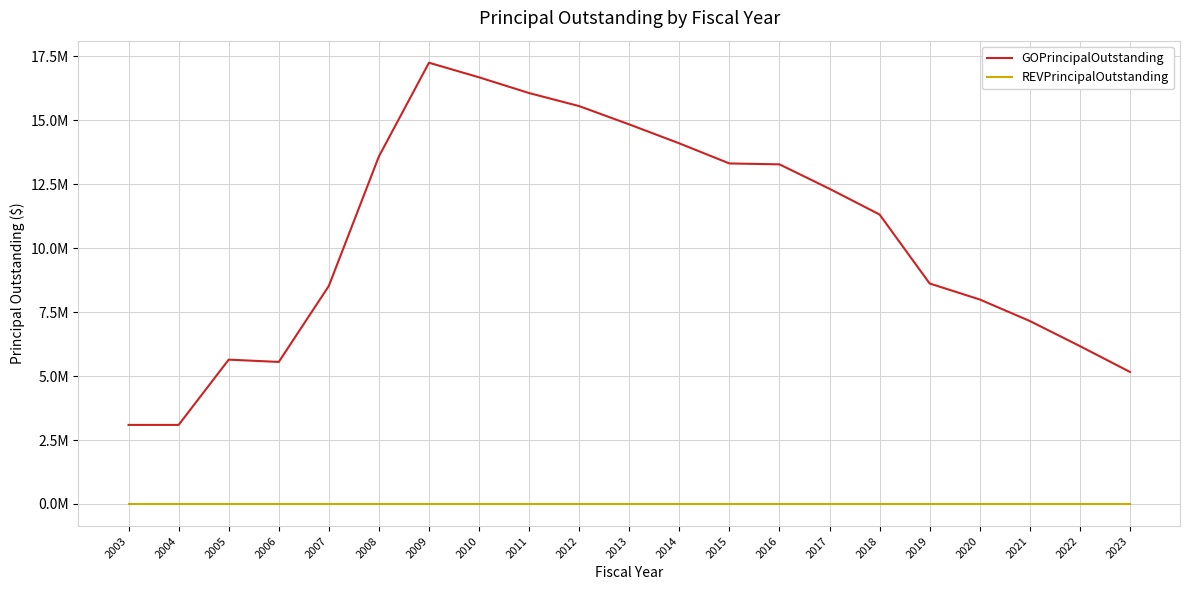

Does the chart have visible grid lines?

Yes